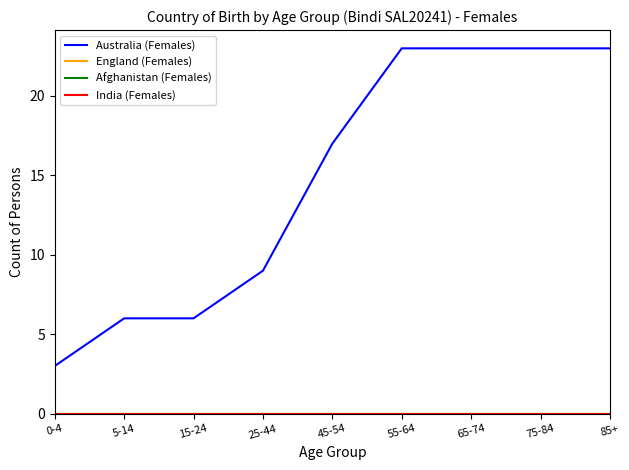

Does the chart have visible grid lines?

No